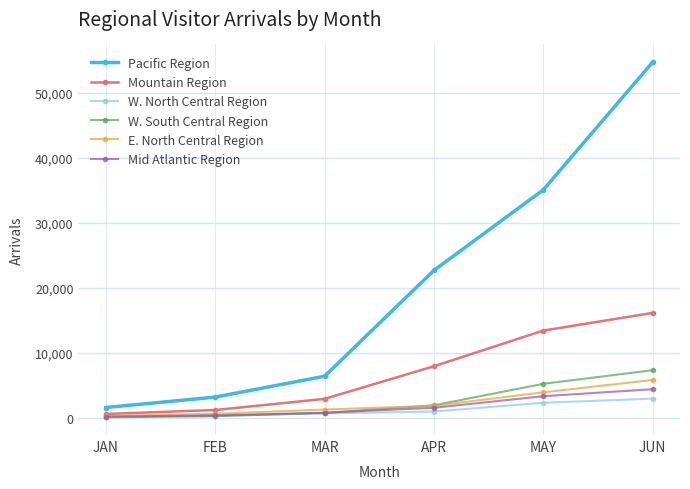

What is the spread (max minus min) of values at MAR?

5717.7